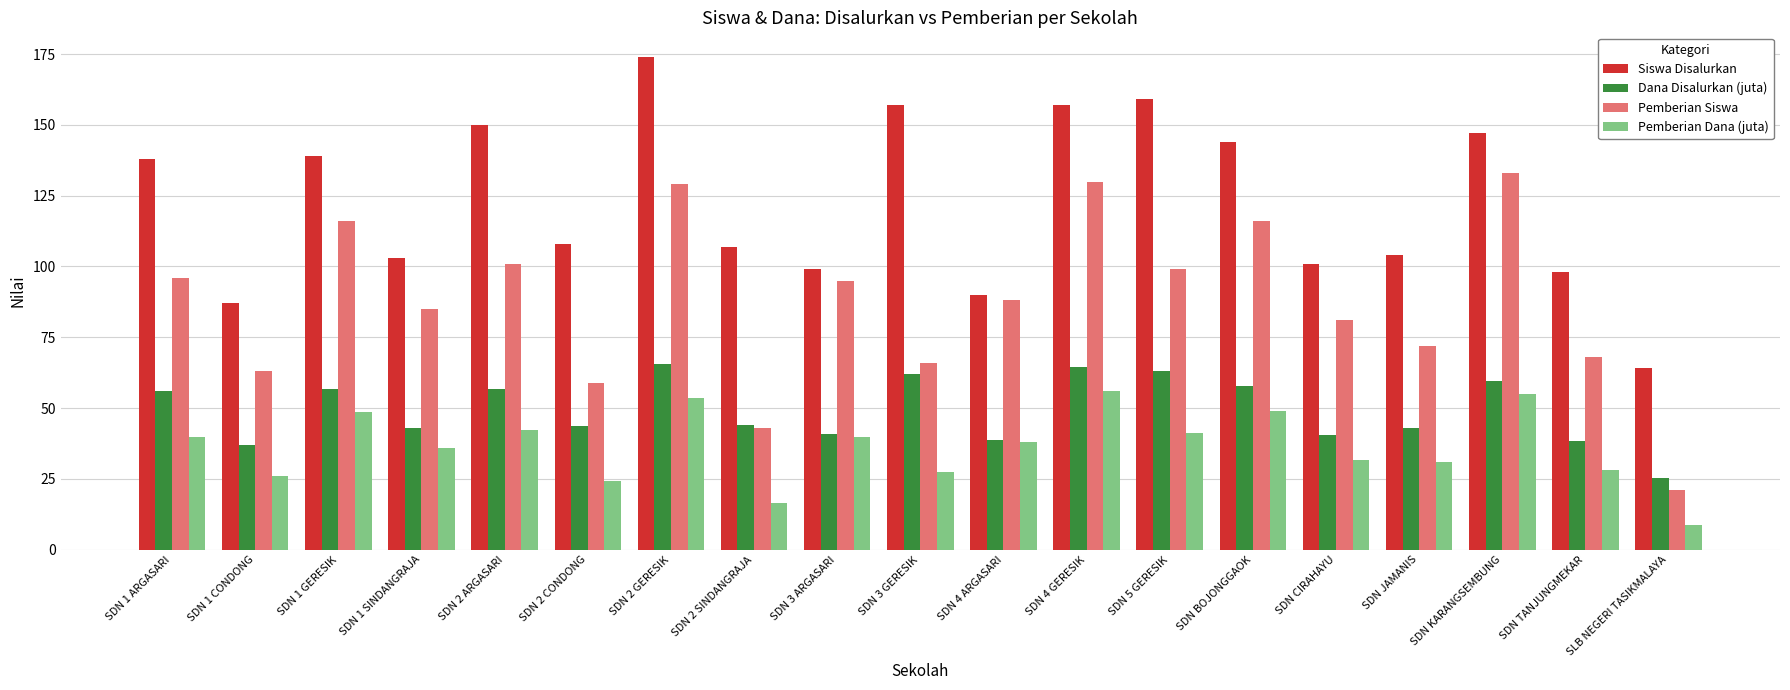

Is the value of Siswa Disalurkan at SDN 1 ARGASARI greater than the value of Pemberian Siswa at SDN 1 CONDONG?

Yes